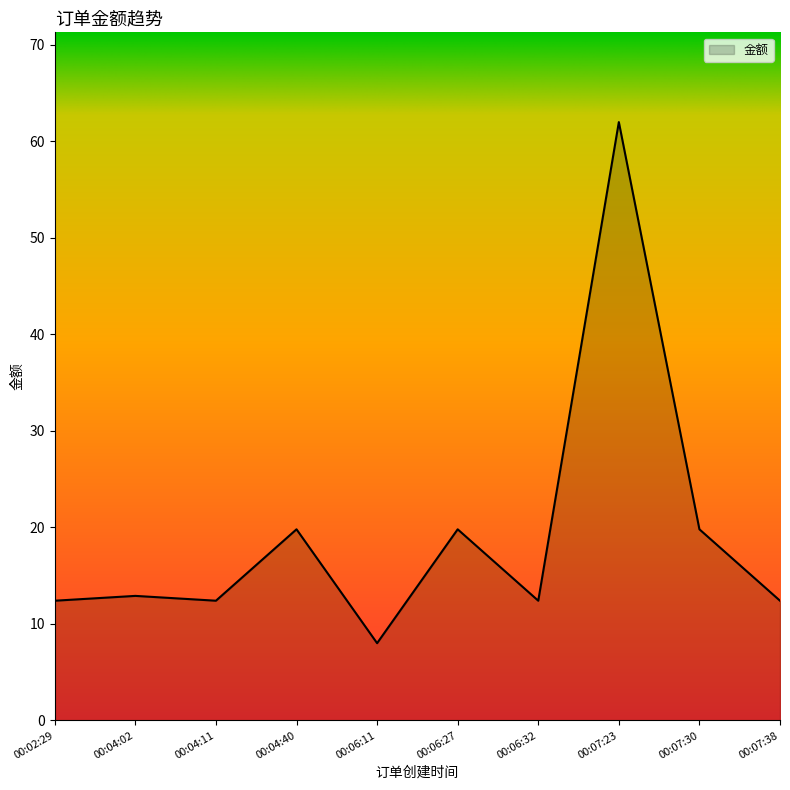

What is the smallest value displayed?

8.0